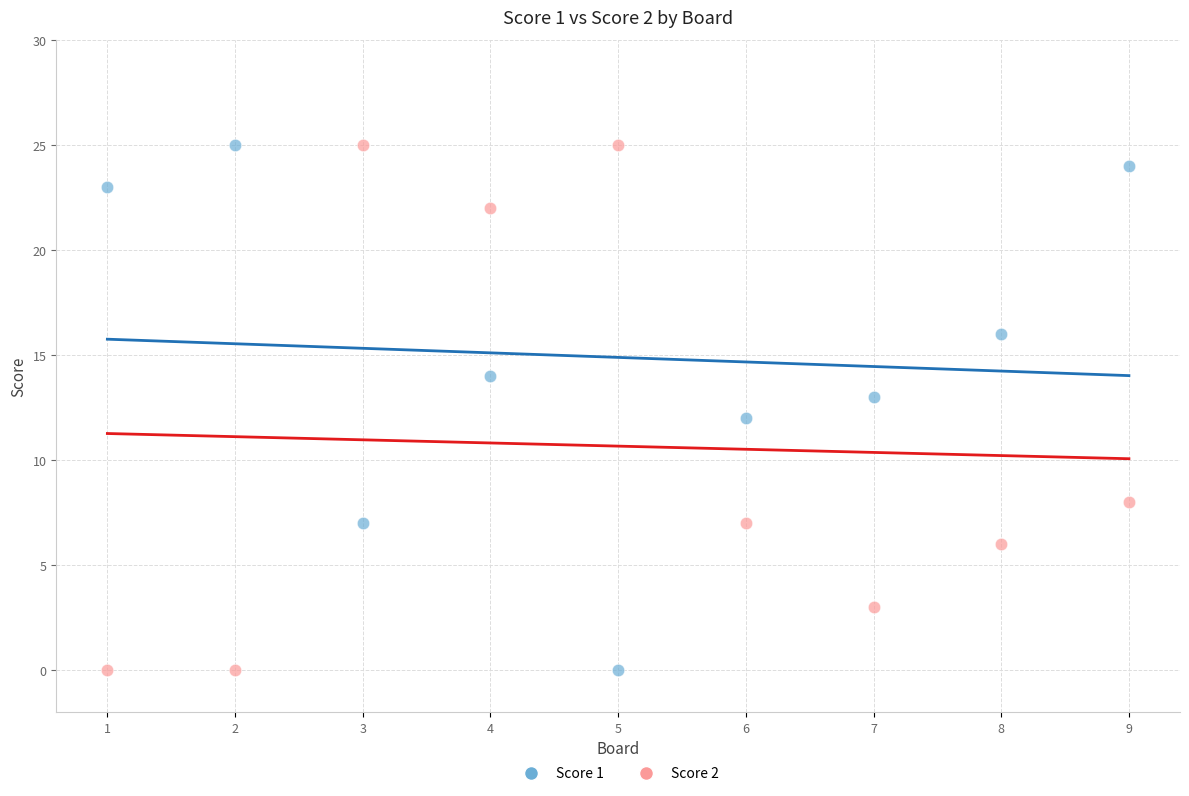

What is the X range (max minus min) for the scatter plot?

8